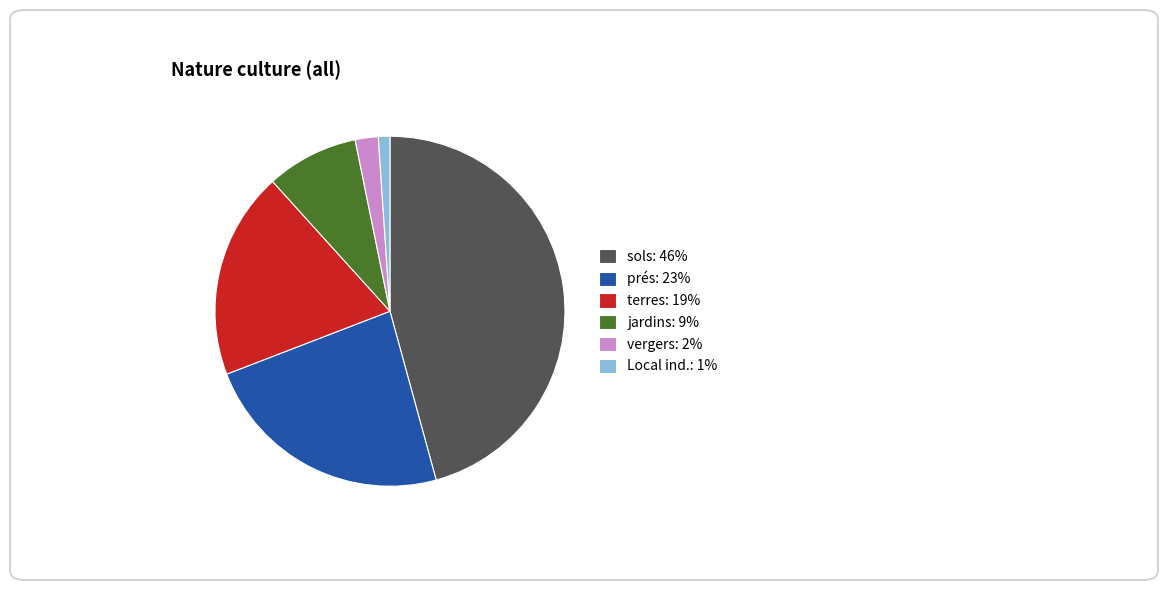

Is it true that sols: 46% is 46% of the pie?

True